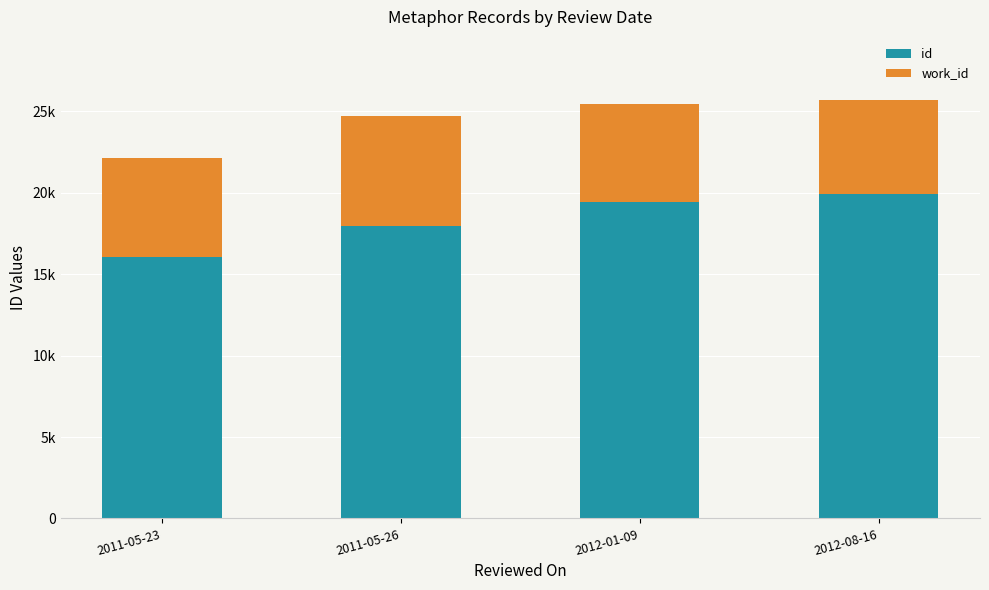

What is the sum of all id values?

73382